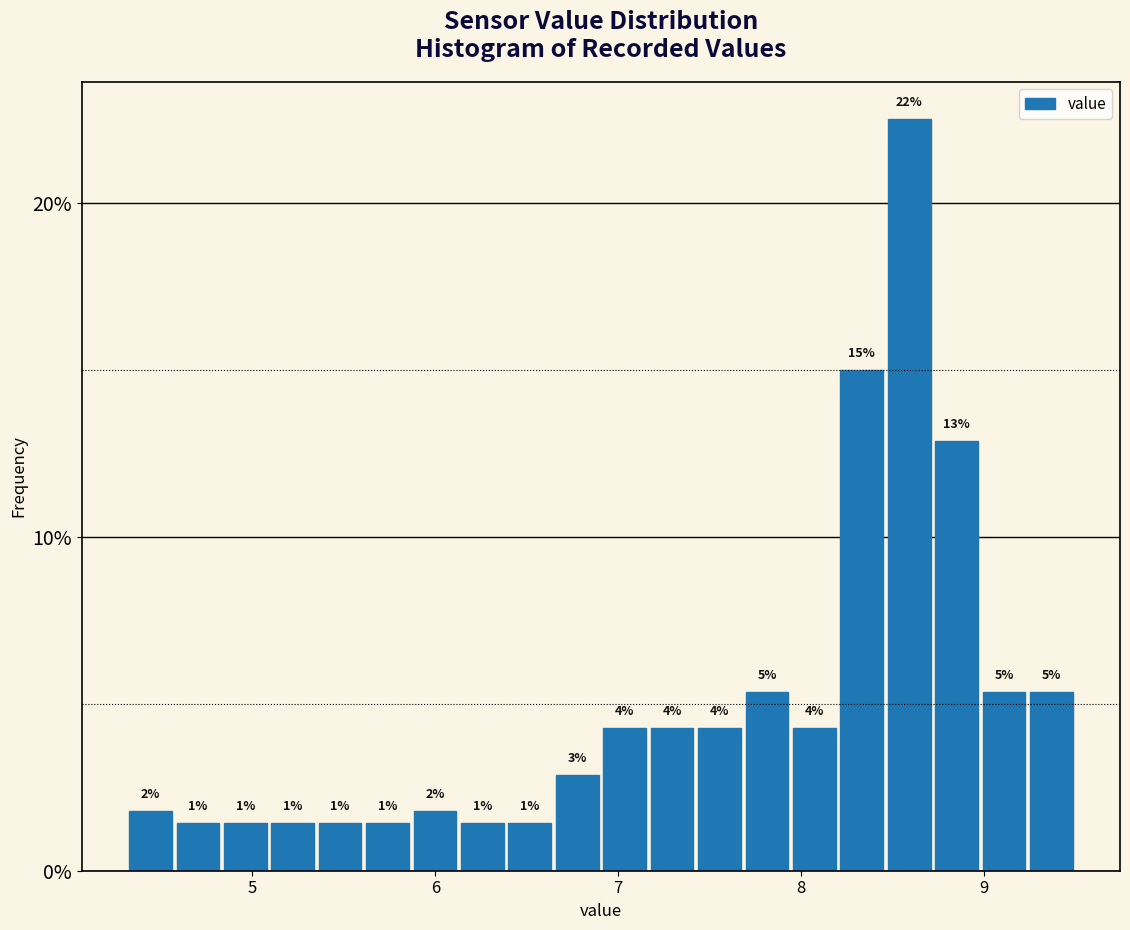

Read against the x-axis, roughly where is the centre of the tallest bar?

8.6